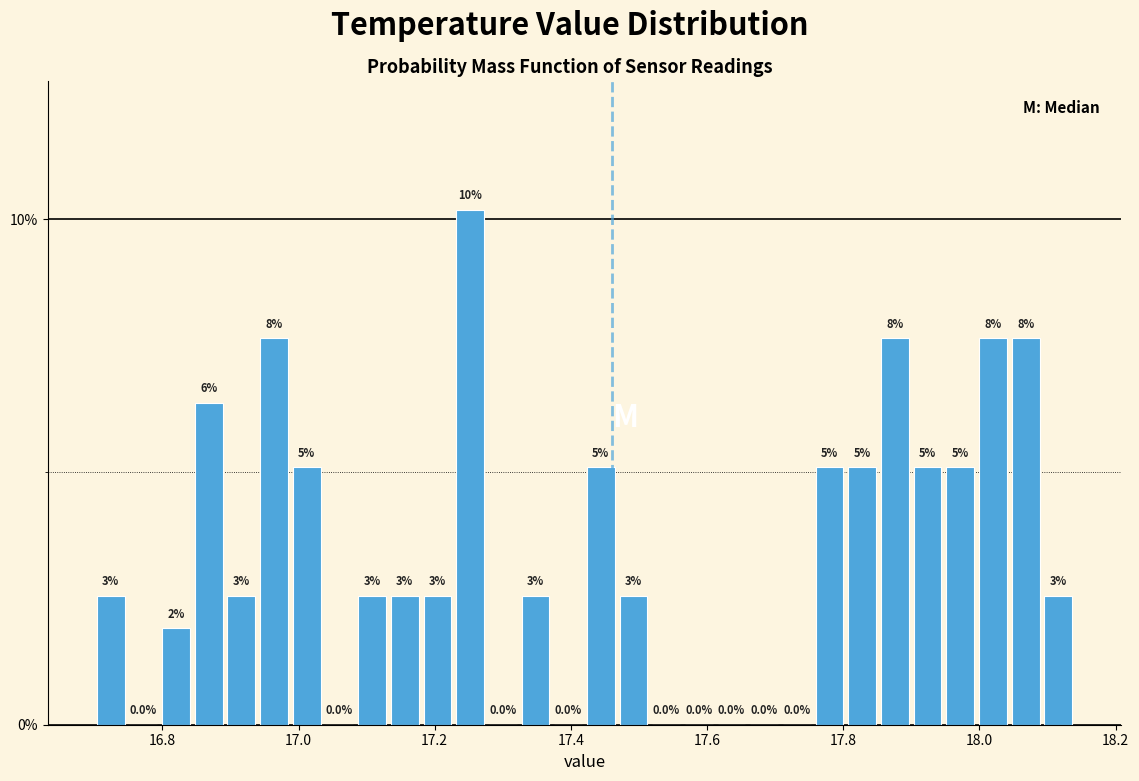

Read against the x-axis, roughly where is the centre of the tallest bar?

17.26